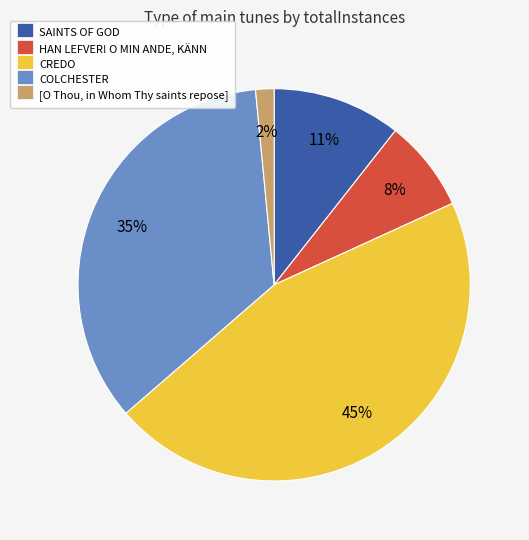

Combined, do CREDO and HAN LEFVER! O MIN ANDE, KÄNN account for over 50%?

Yes